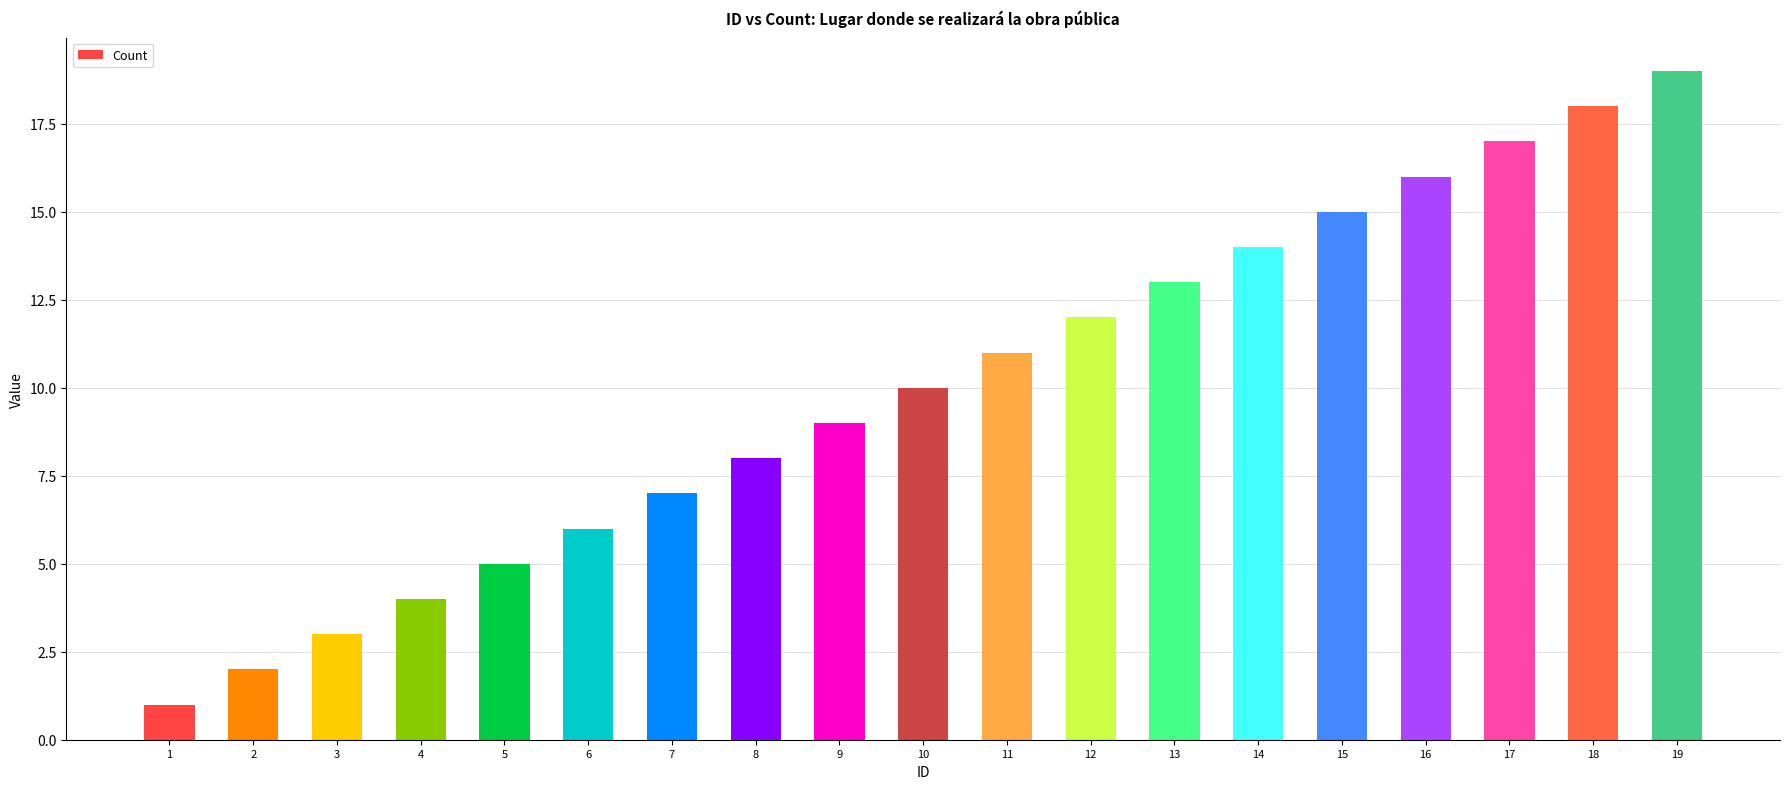

What is the difference between the maximum and minimum values?

18